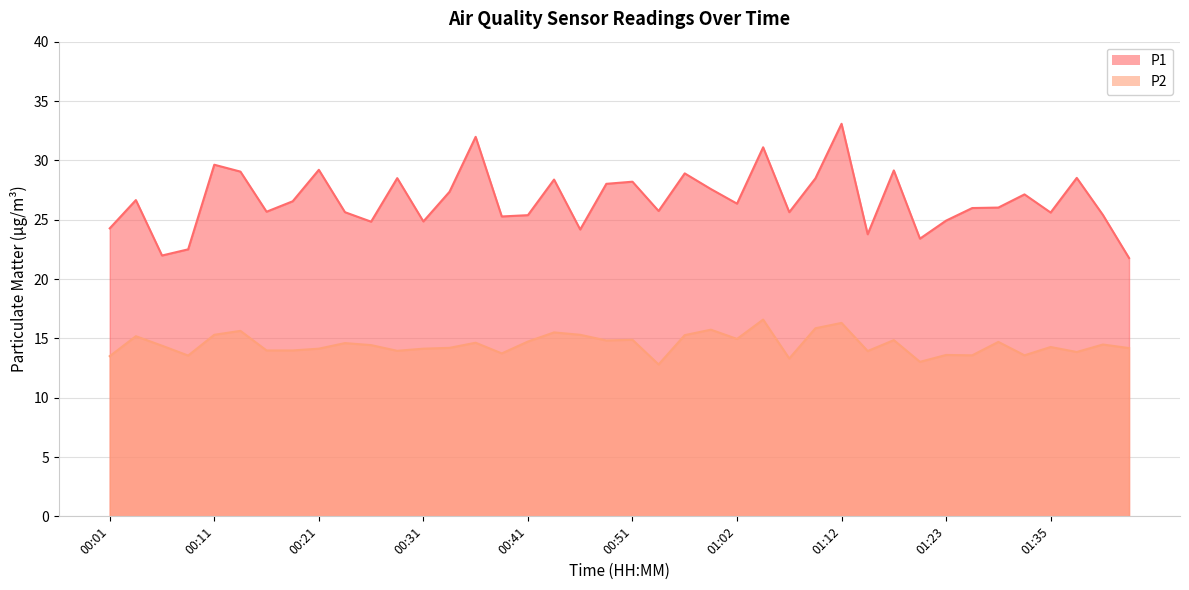

What is the minimum value for P1?

21.8